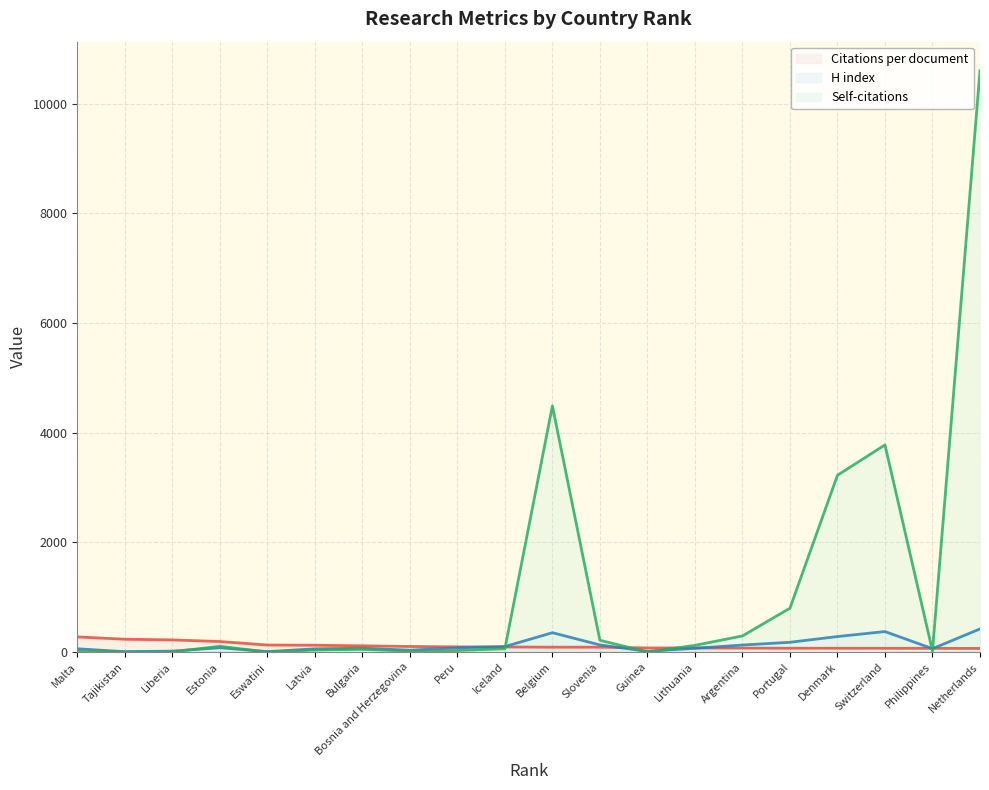

Which series has the widest spread of values?

Self-citations